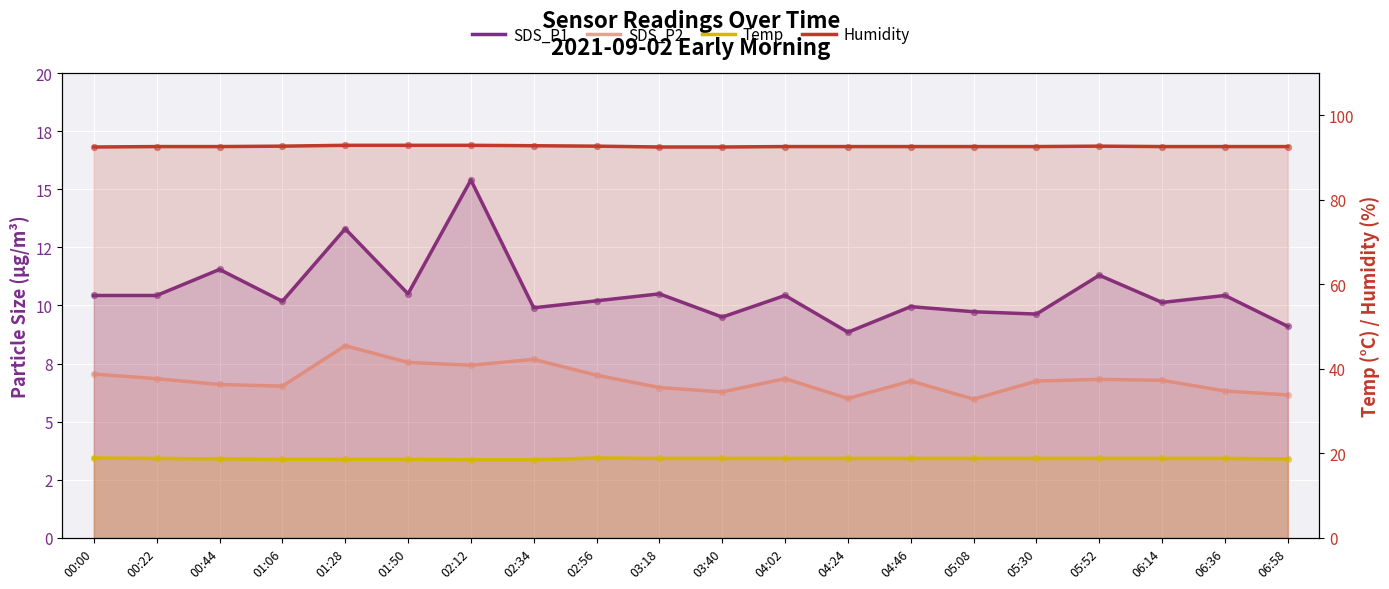

At which category is the sum across all series the highest?

02:12